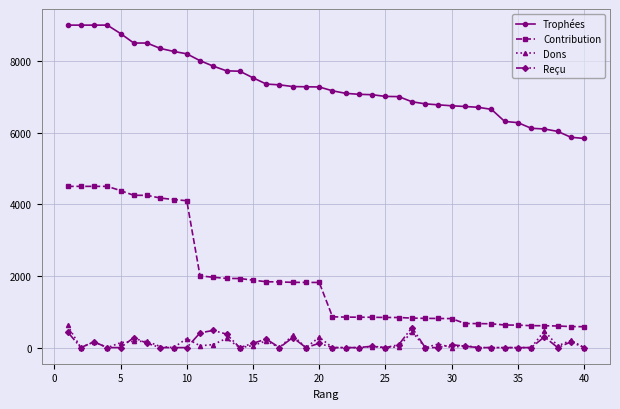

True or false: Reçu and Trophées intersect in this chart.

False